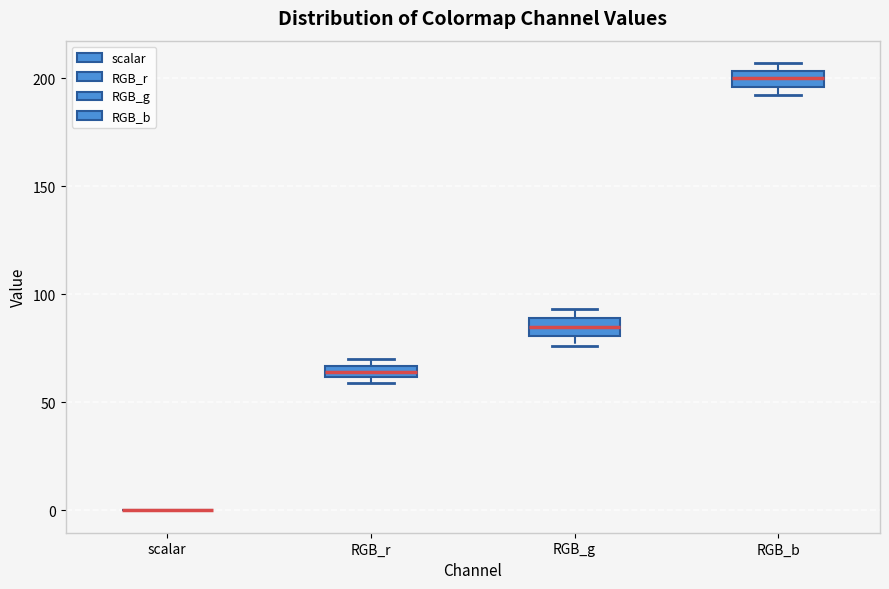

Where is the lower edge of the box for RGB_b on the y-axis? The values are not printed on the chart, so give them approximately, as read against the axis.

195